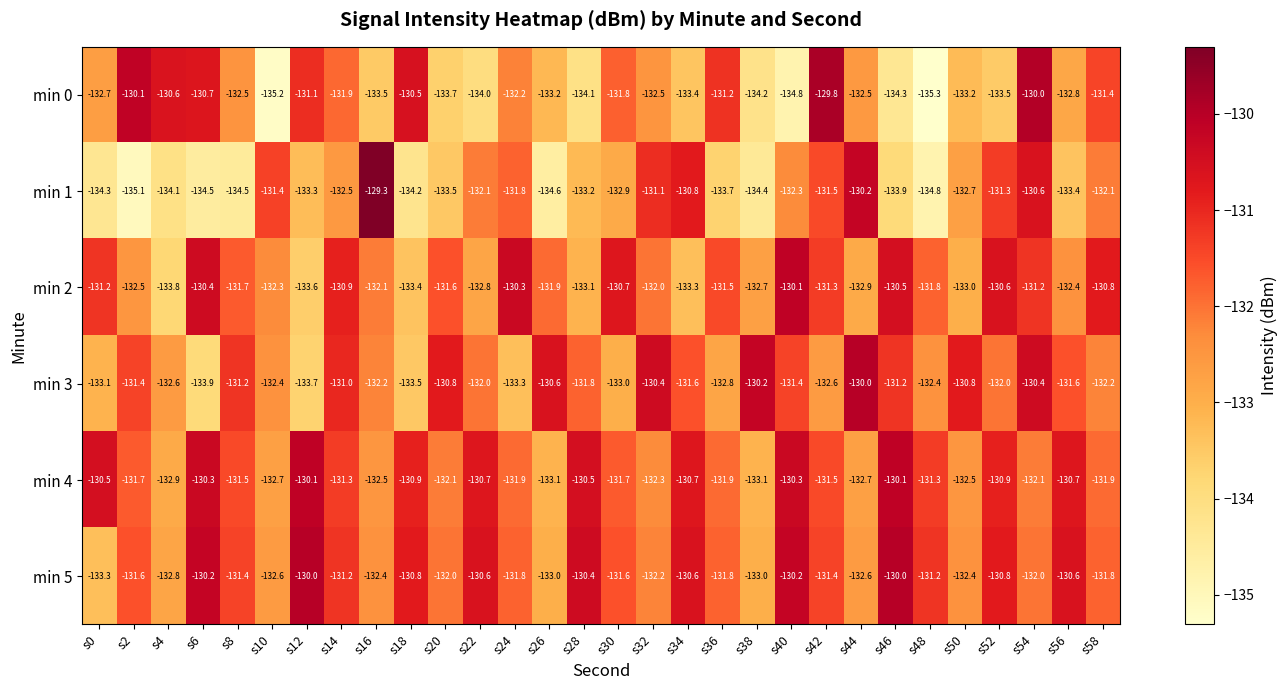

What is the sum of all min 5 values?

-3946.3